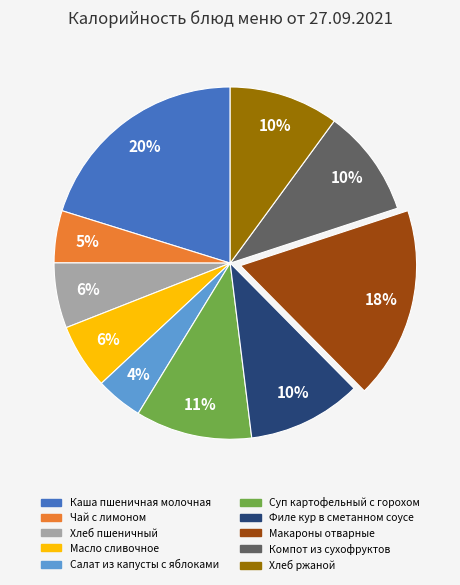

To the nearest percent, what is the difference between the largest and smallest slice percentages?

16%